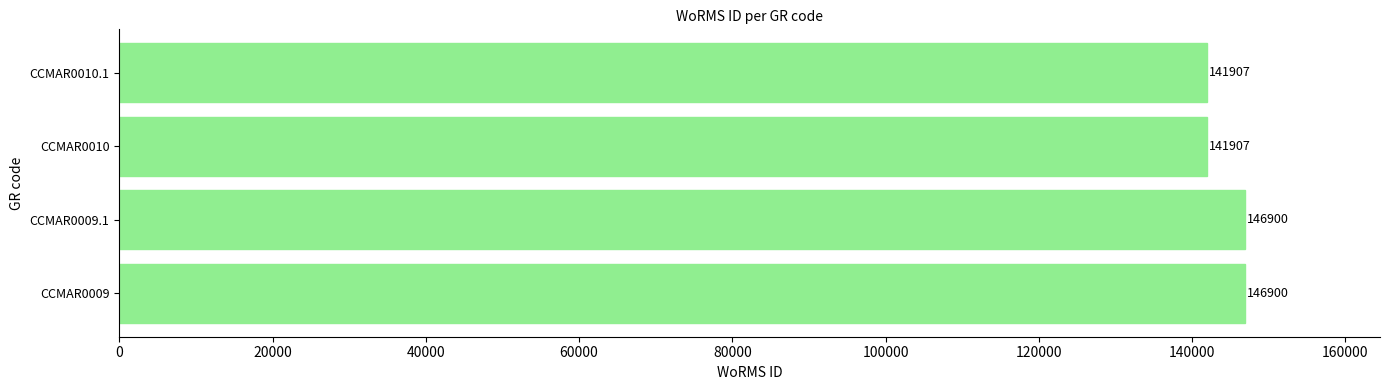

The chart shows a value of 196826 at CCMAR0009.1. True or false?

False